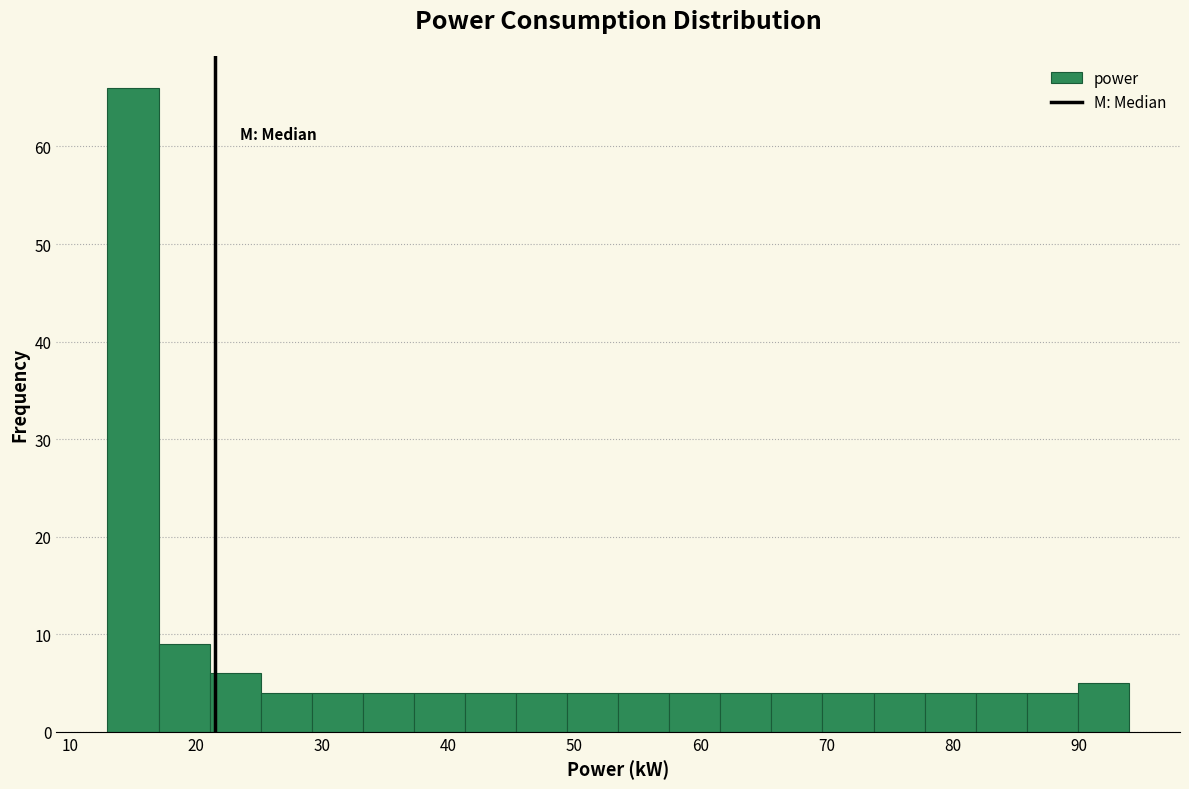

How tall is the bar that spans 62 to 66 on the x-axis? Neither the bar edges nor the heights are printed on the chart, so give them approximately, as read against the axes.

4